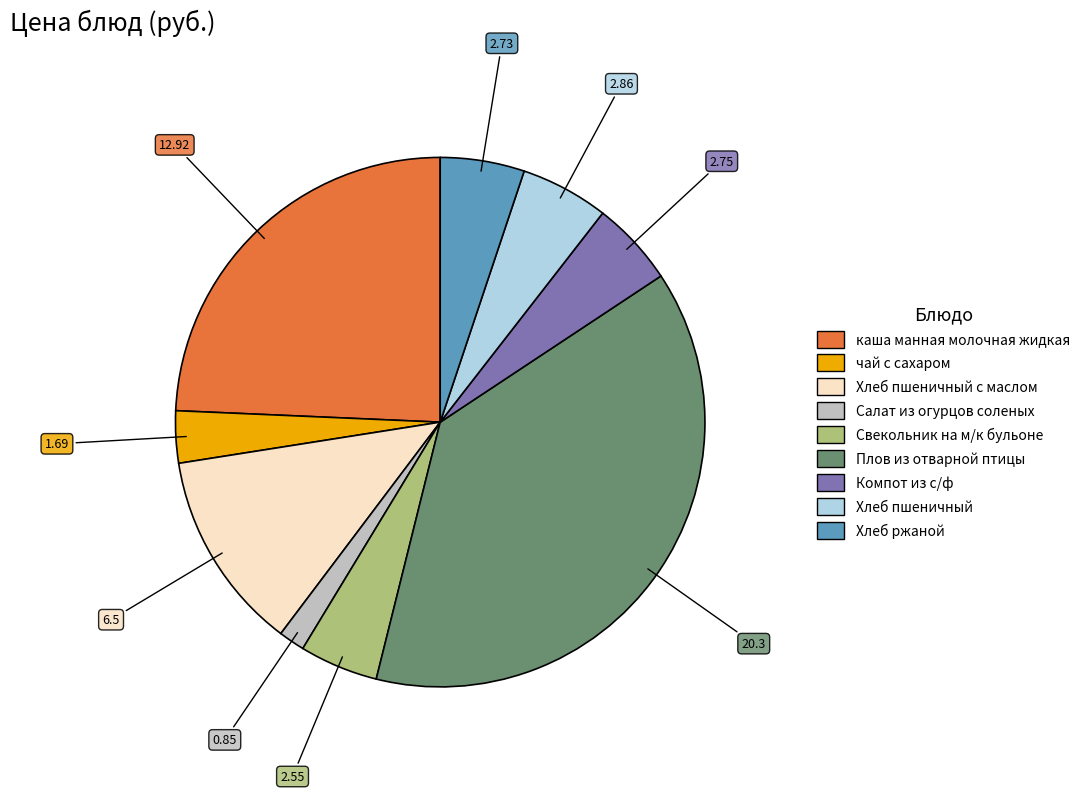

Is there a majority slice in this chart?

No